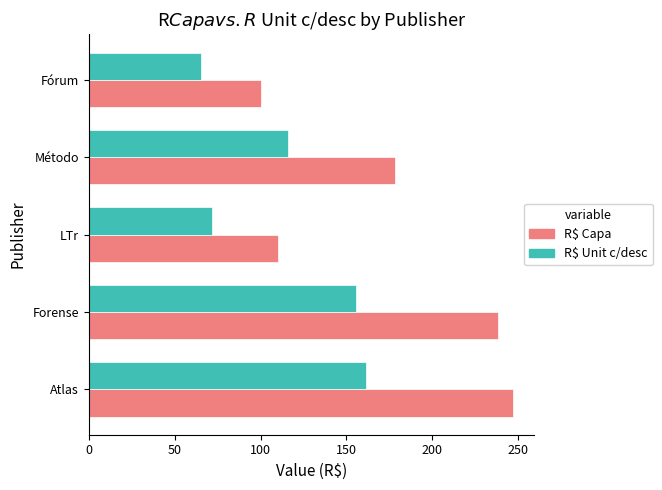

What is the sum of all R$ Capa values?

873.0